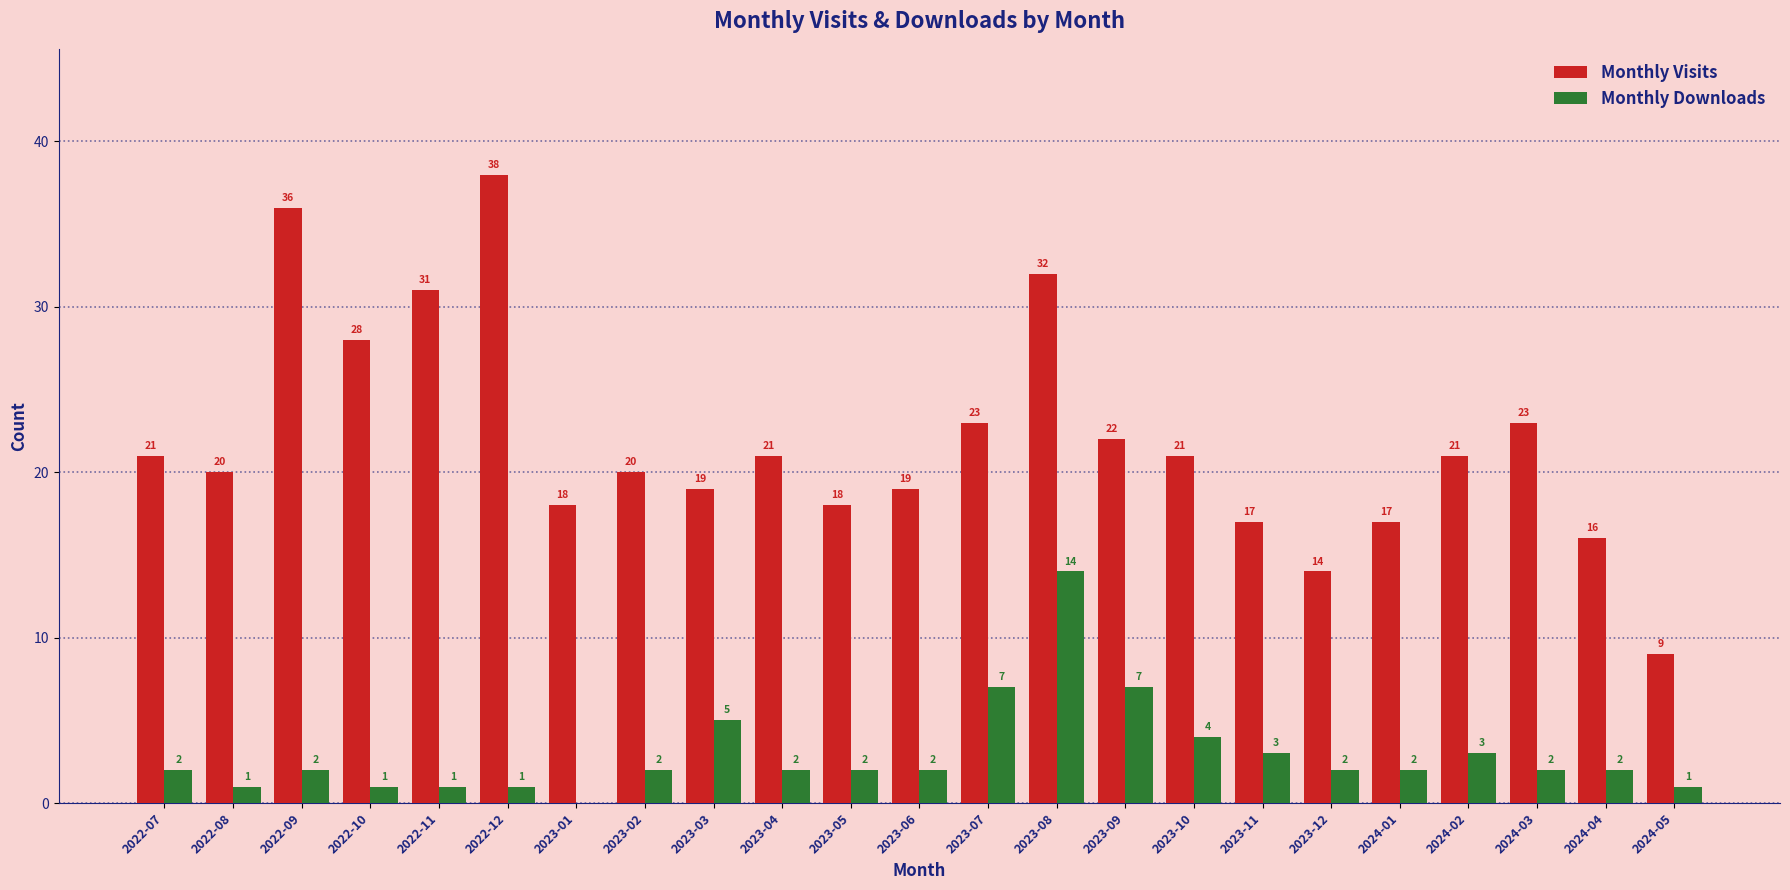

True or false: Monthly Downloads has a value of 1 at 2022-10.

True